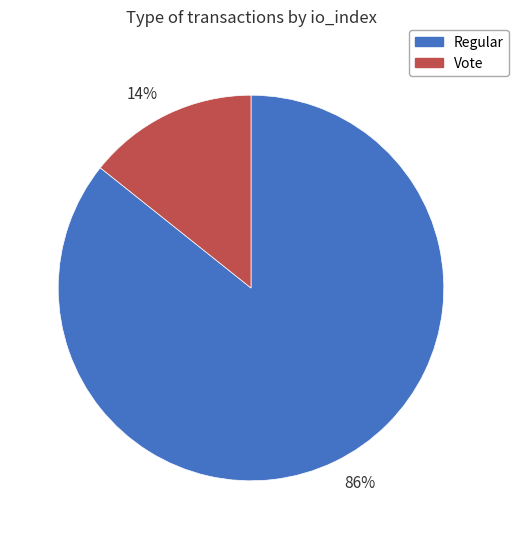

What is the largest slice in the pie chart?

Regular